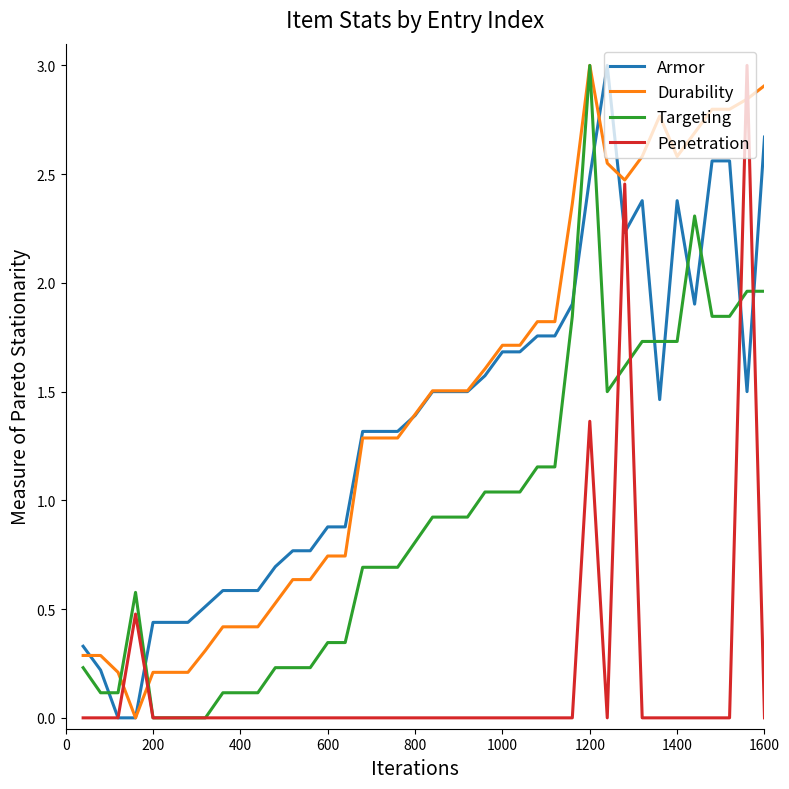

True or false: Armor and Targeting cross at least once.

True